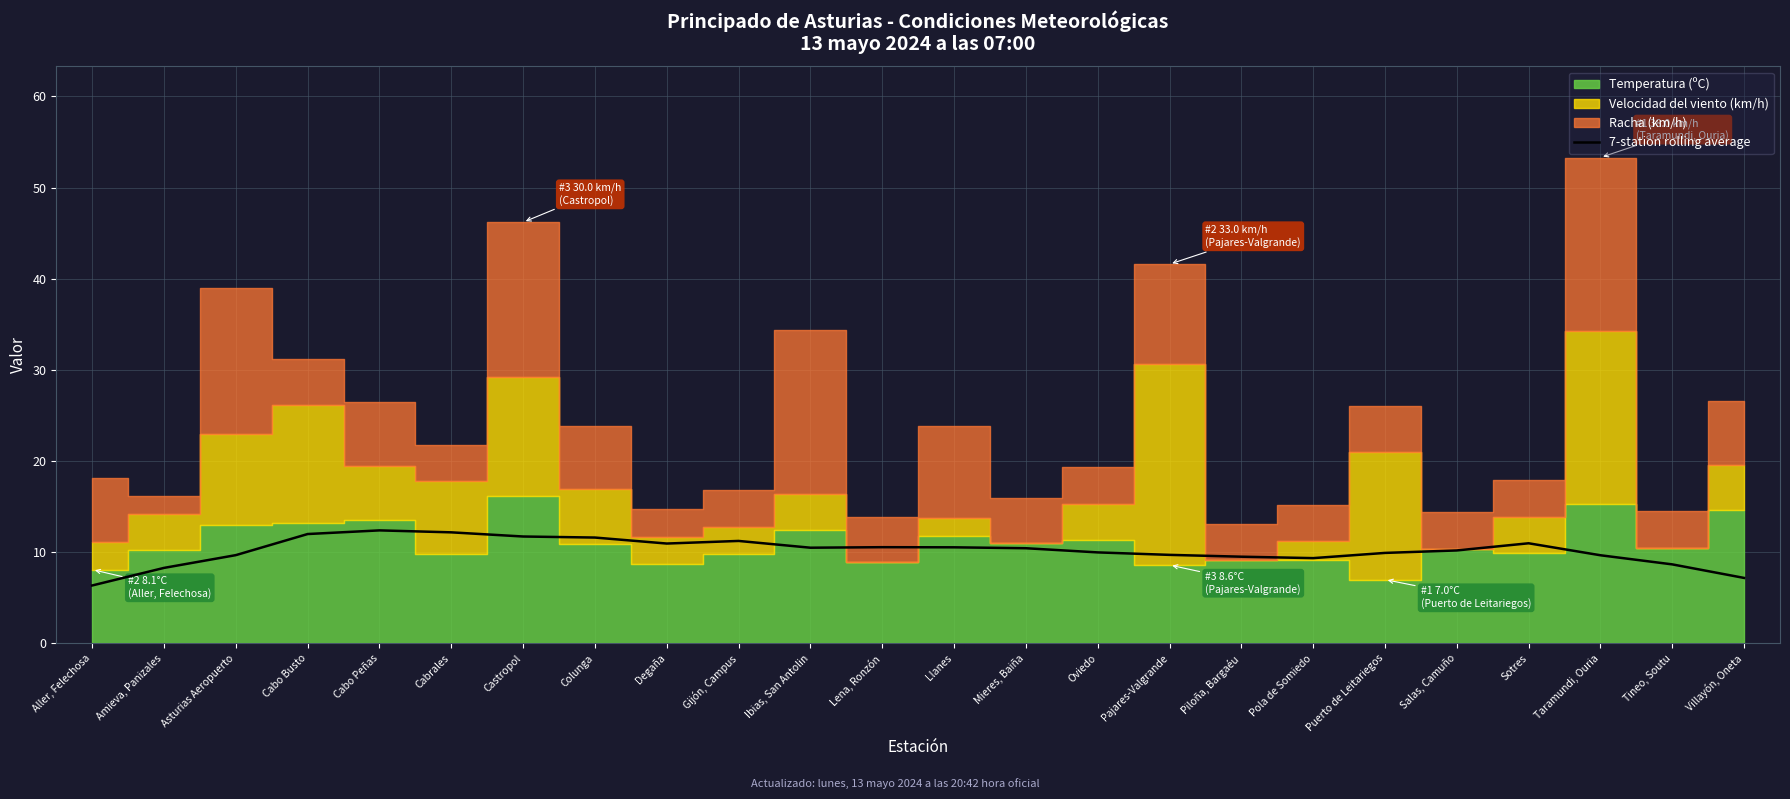

What is the lowest value of the 7-station rolling average series?

6.4